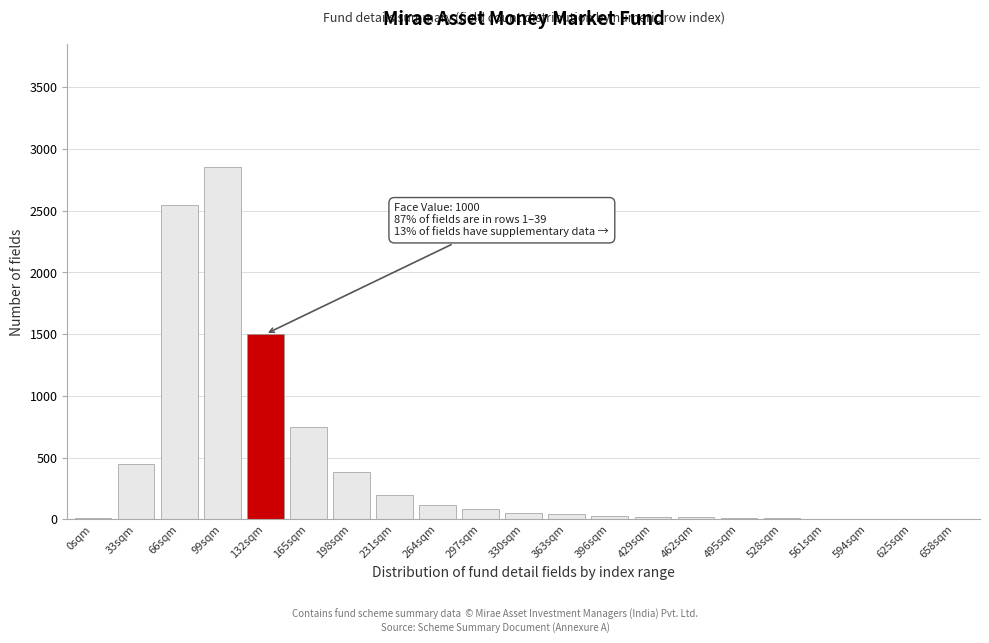

What is the change in value from 132sqm to 198sqm?

-1120